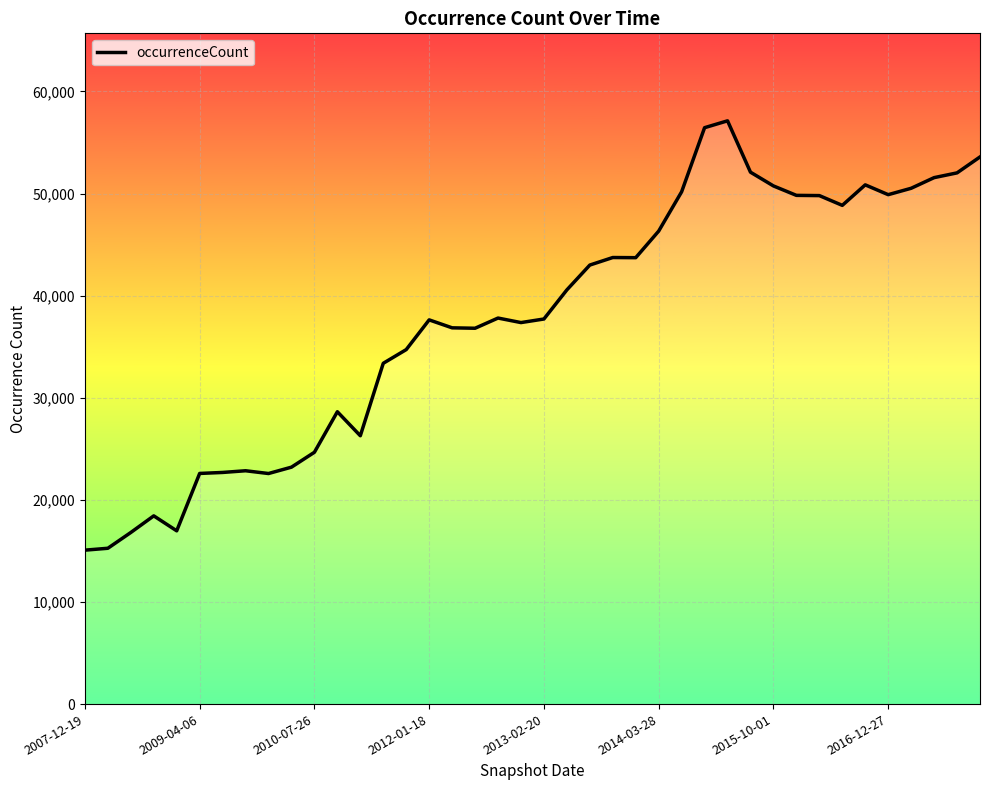

Read the value at 2012-01-18.

37627